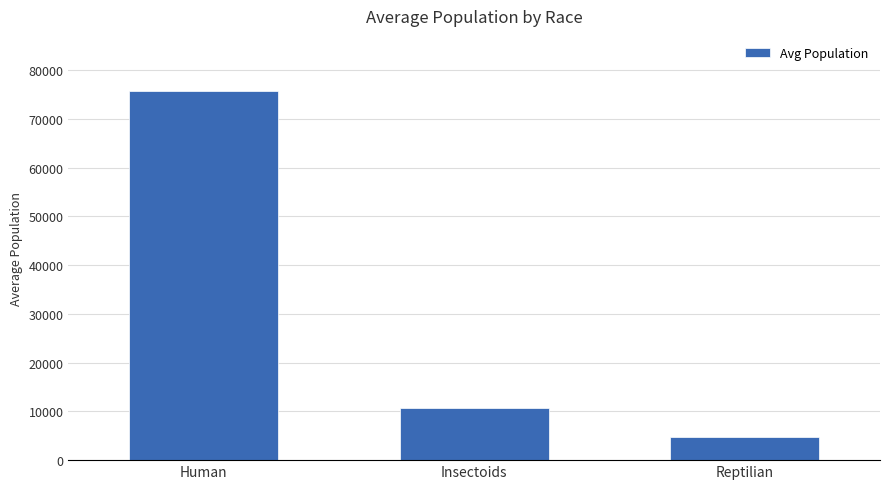

What position from the right is Insectoids?

2